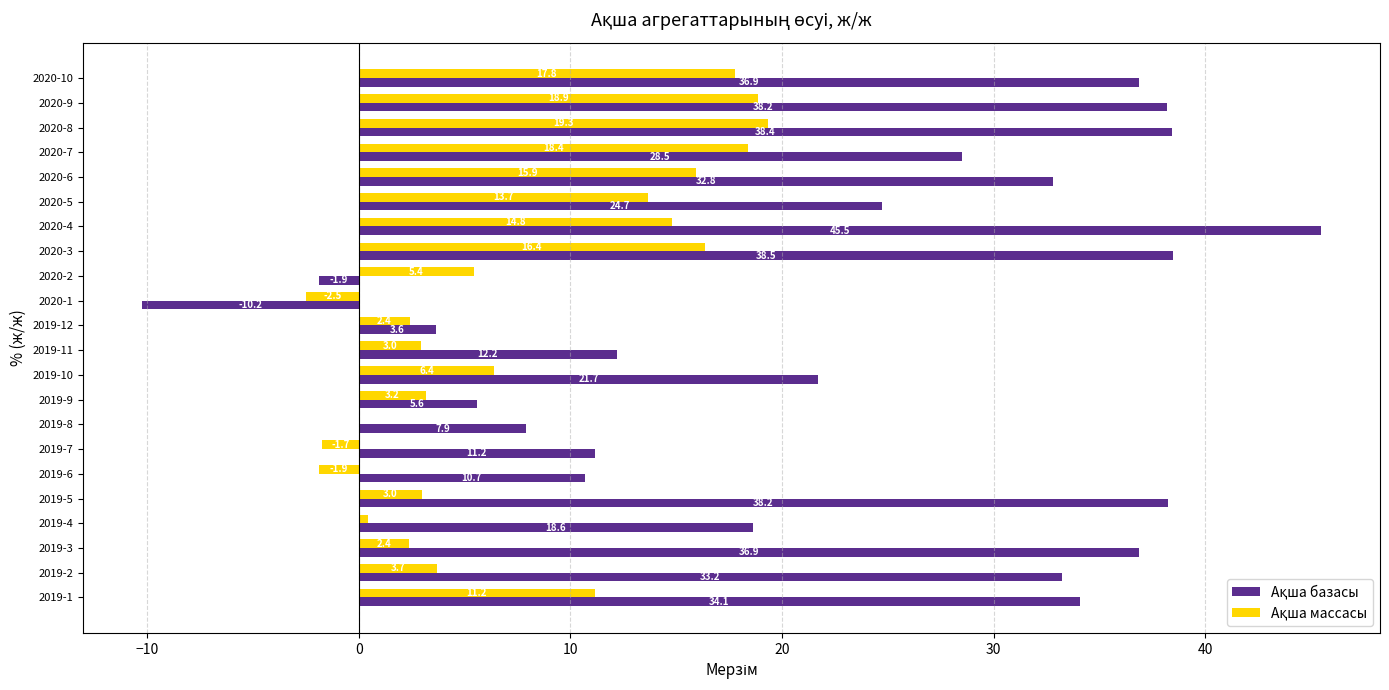

Which category has the highest value across all series?

2020-4